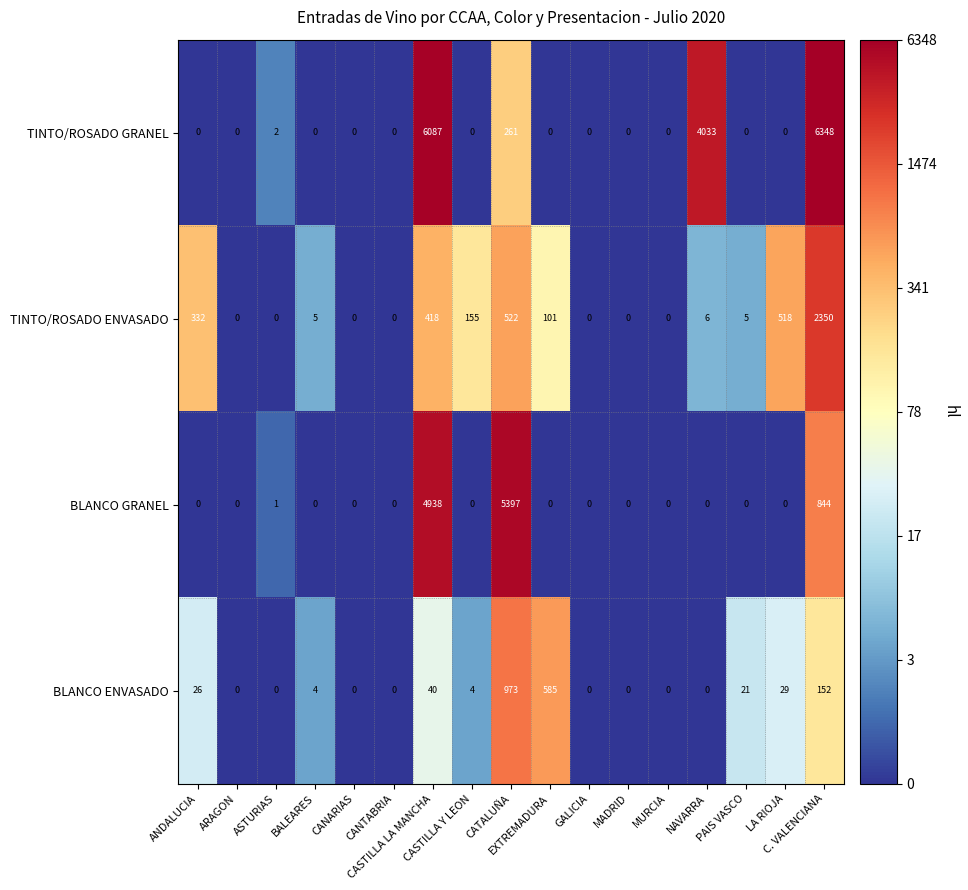

List the series in order of their peak value, lowest first.

BLANCO ENVASADO, TINTO/ROSADO ENVASADO, BLANCO GRANEL, TINTO/ROSADO GRANEL